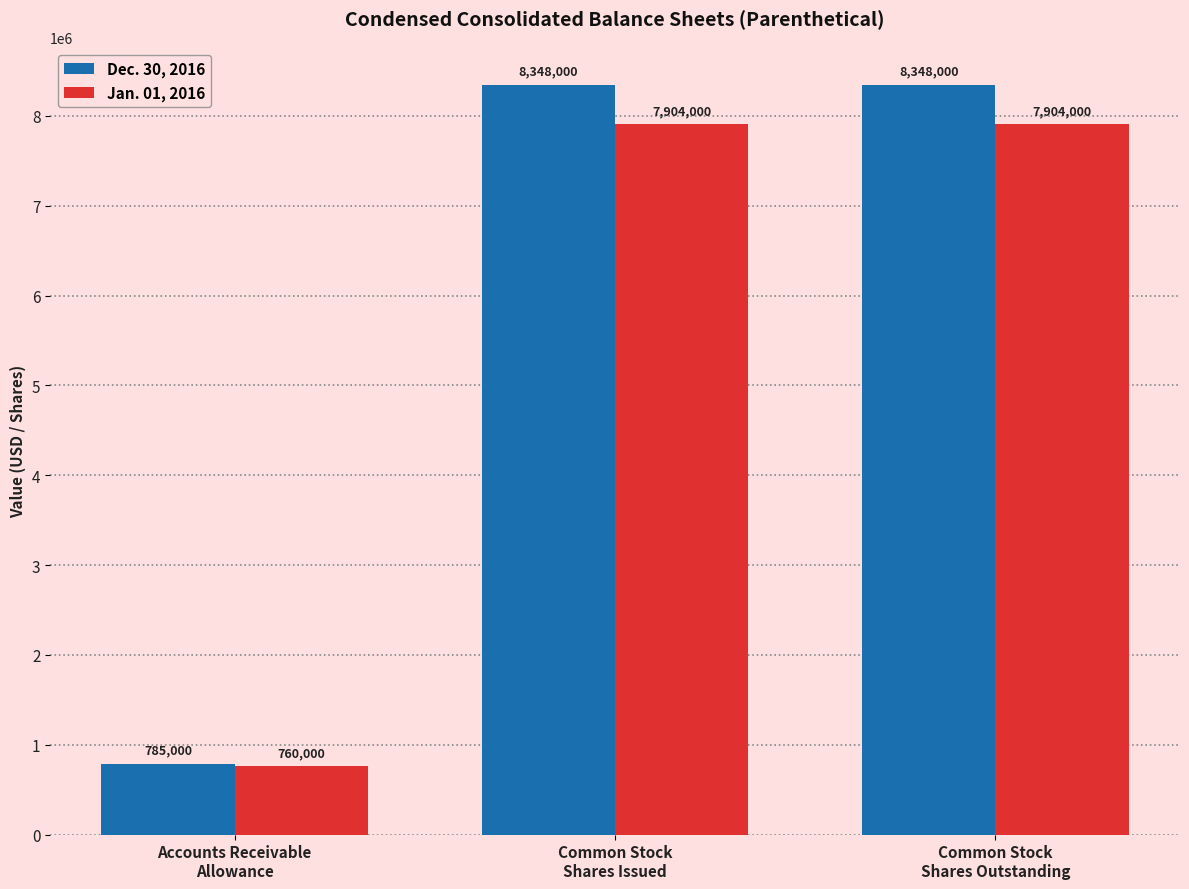

What is the average value of the Jan. 01, 2016 series?

5522667